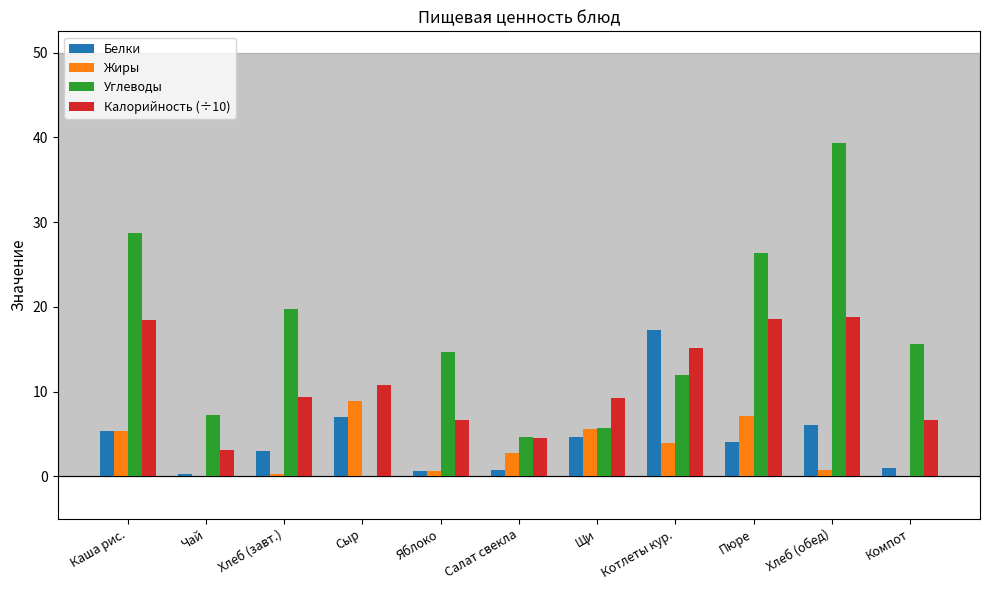

What is the sum of all Жиры values?

35.4